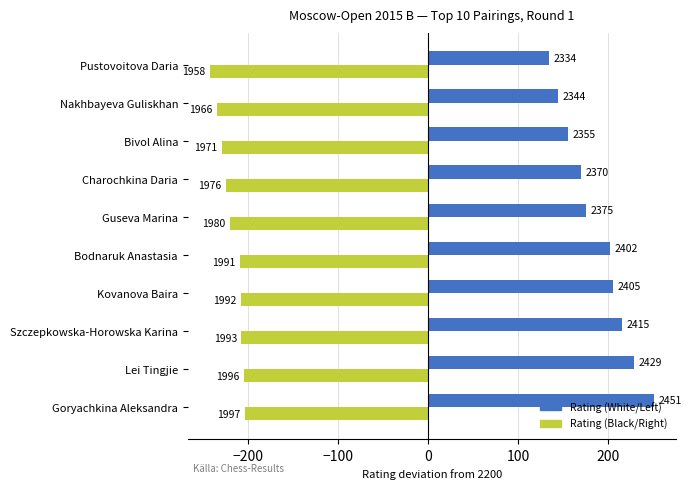

What is the average value of the Rating (Black/Right) series?

-218